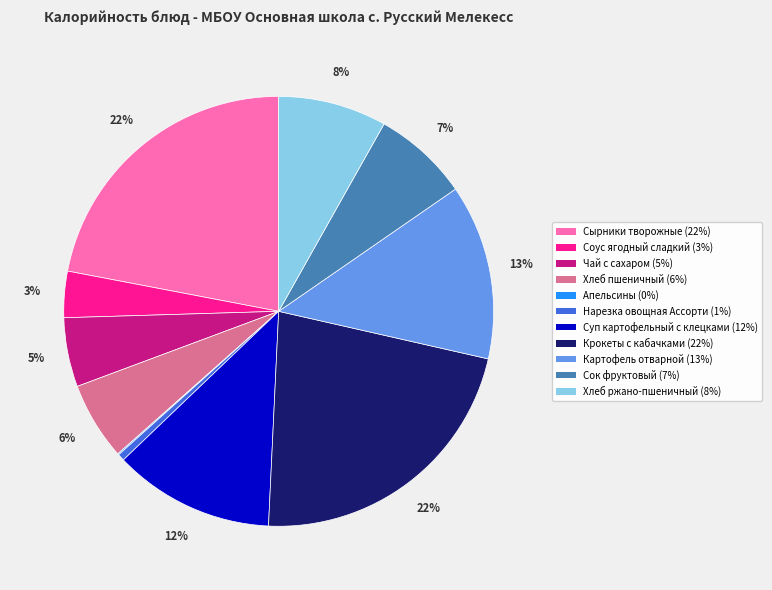

Is it true that Крокеты с кабачками is 31% of the pie?

False